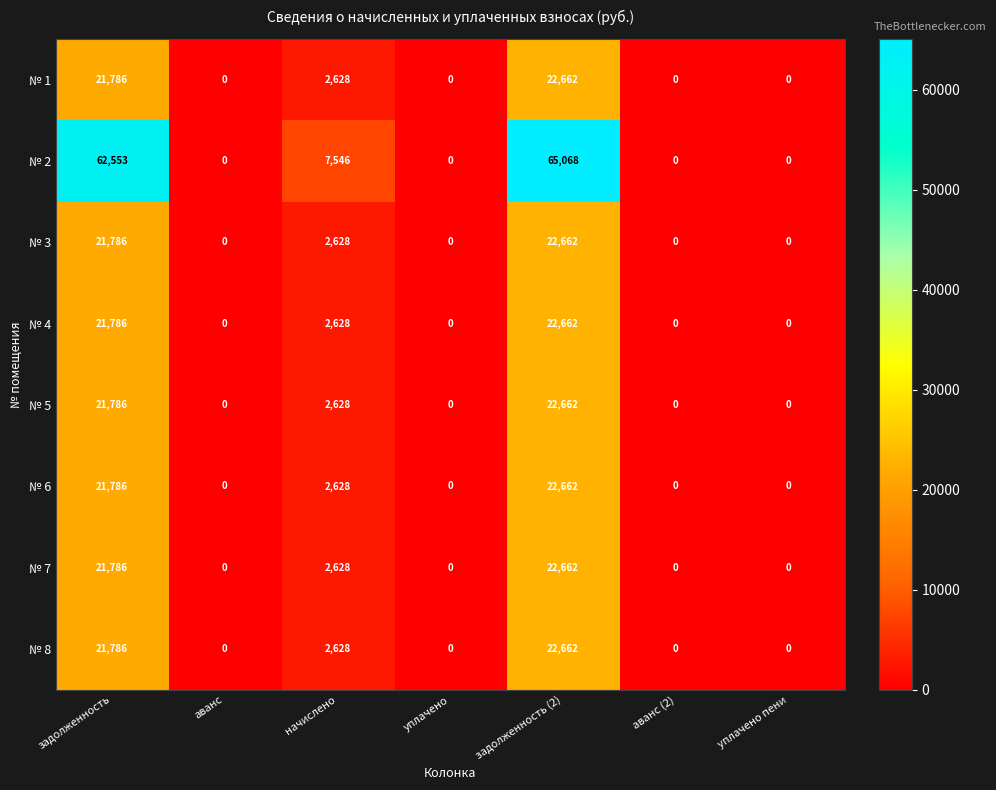

The value of № 6 at задолженность is 21786. True or false?

True